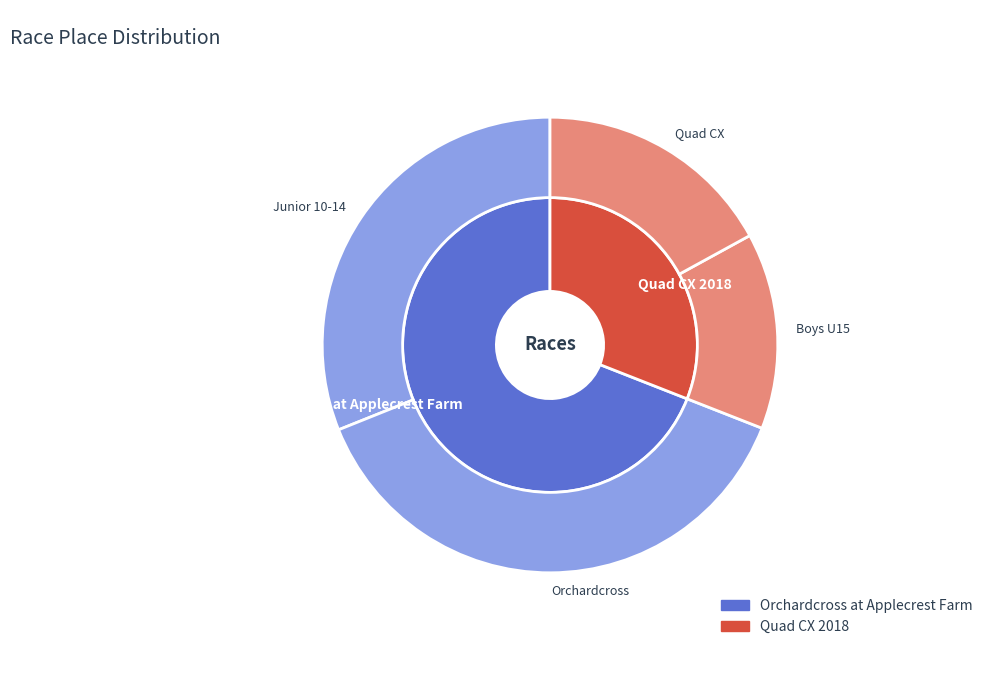

How many slices are in this pie chart?

2